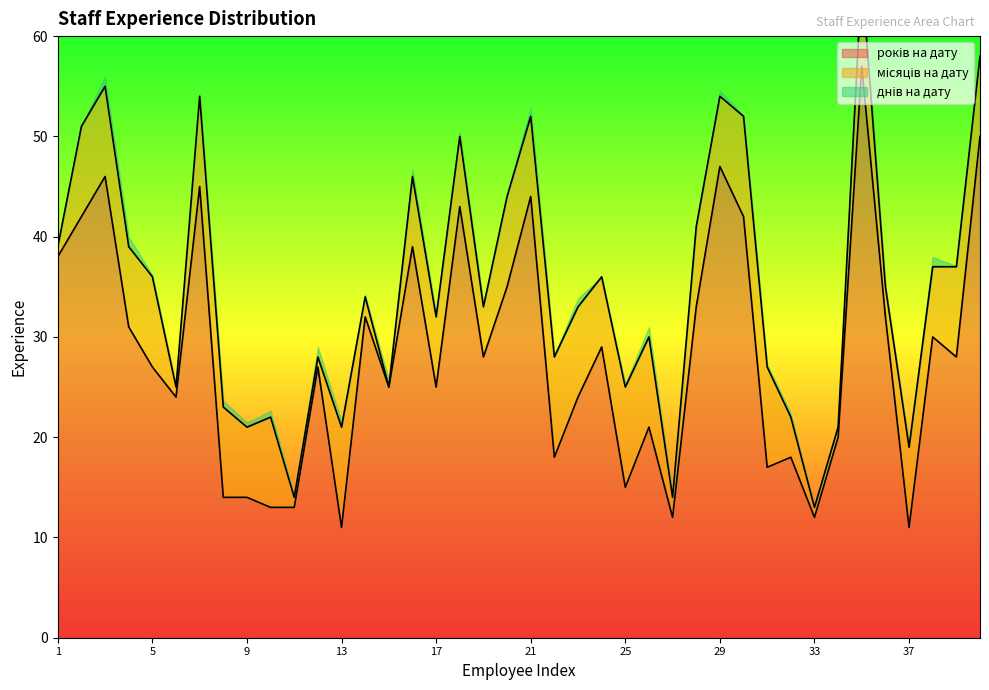

At which category is the sum across all series the highest?

35